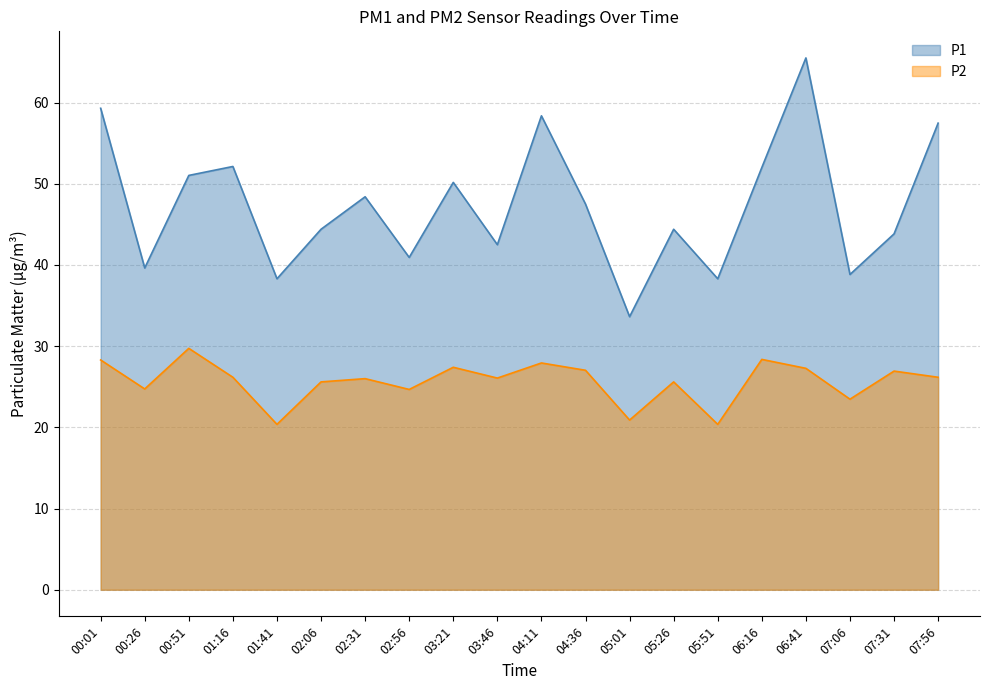

At which label does P2 reach its peak?

00:51